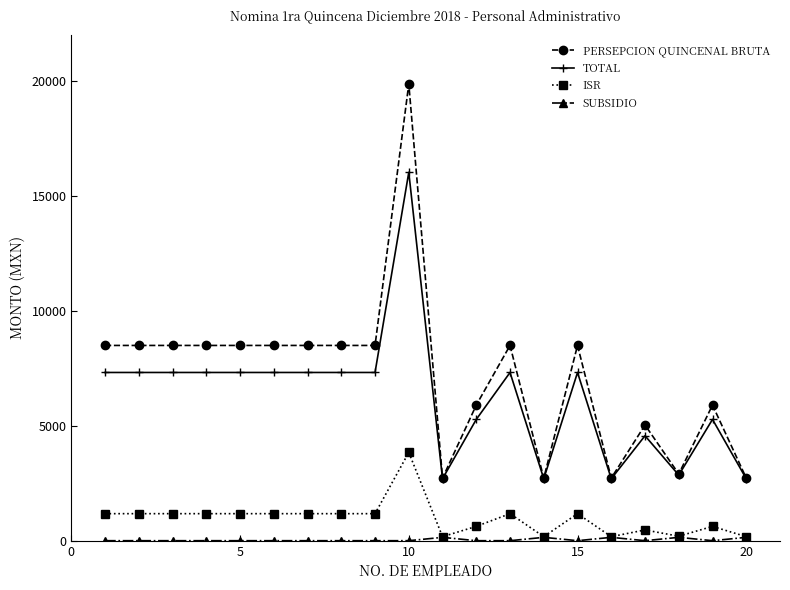

What is the difference between the maximum and minimum values in the TOTAL series?

13321.7